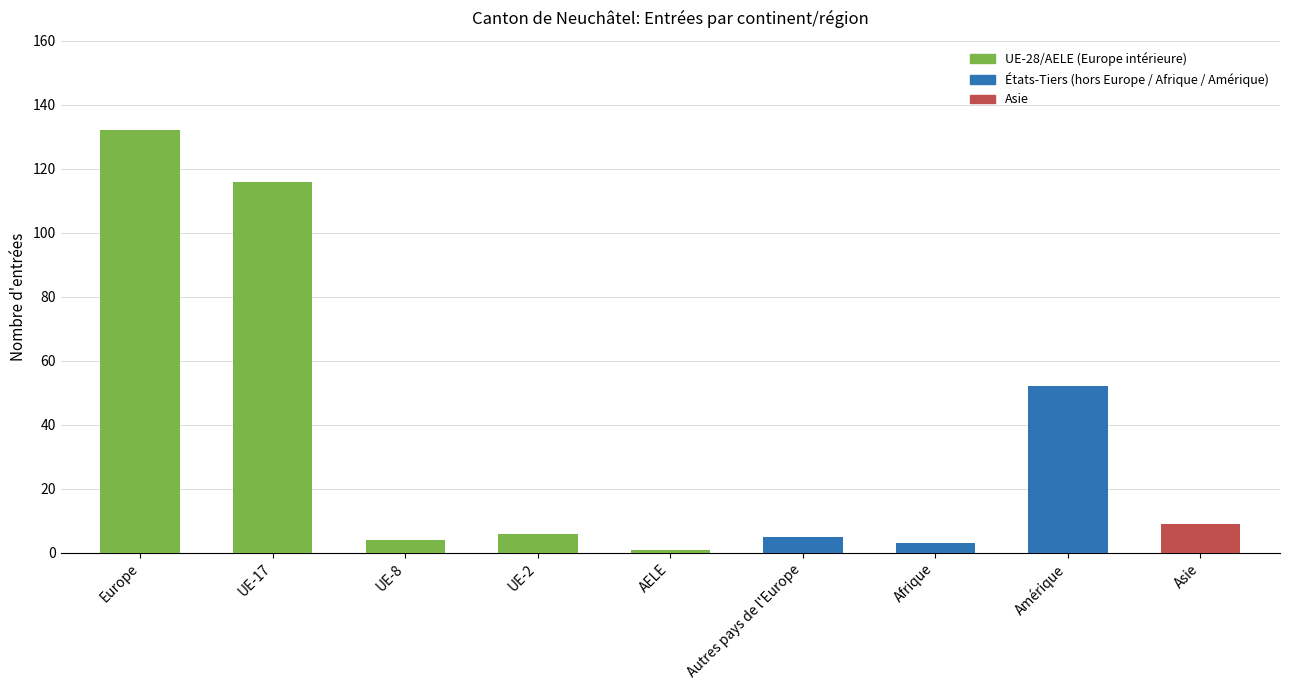

What is the average value?

36